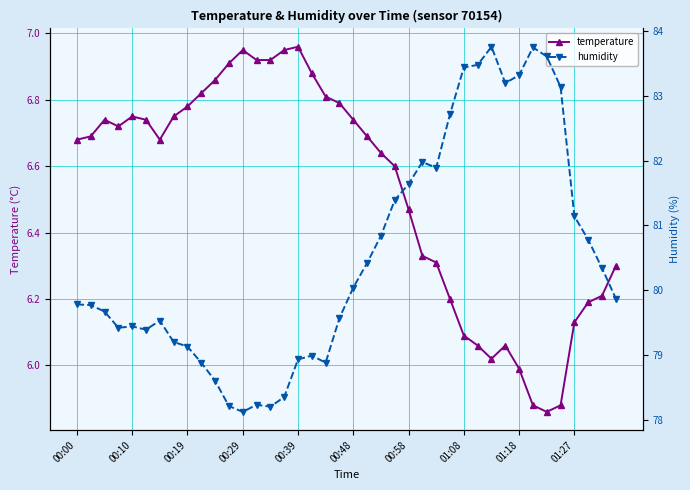

True or false: temperature has more than 1 interior local peaks.

True